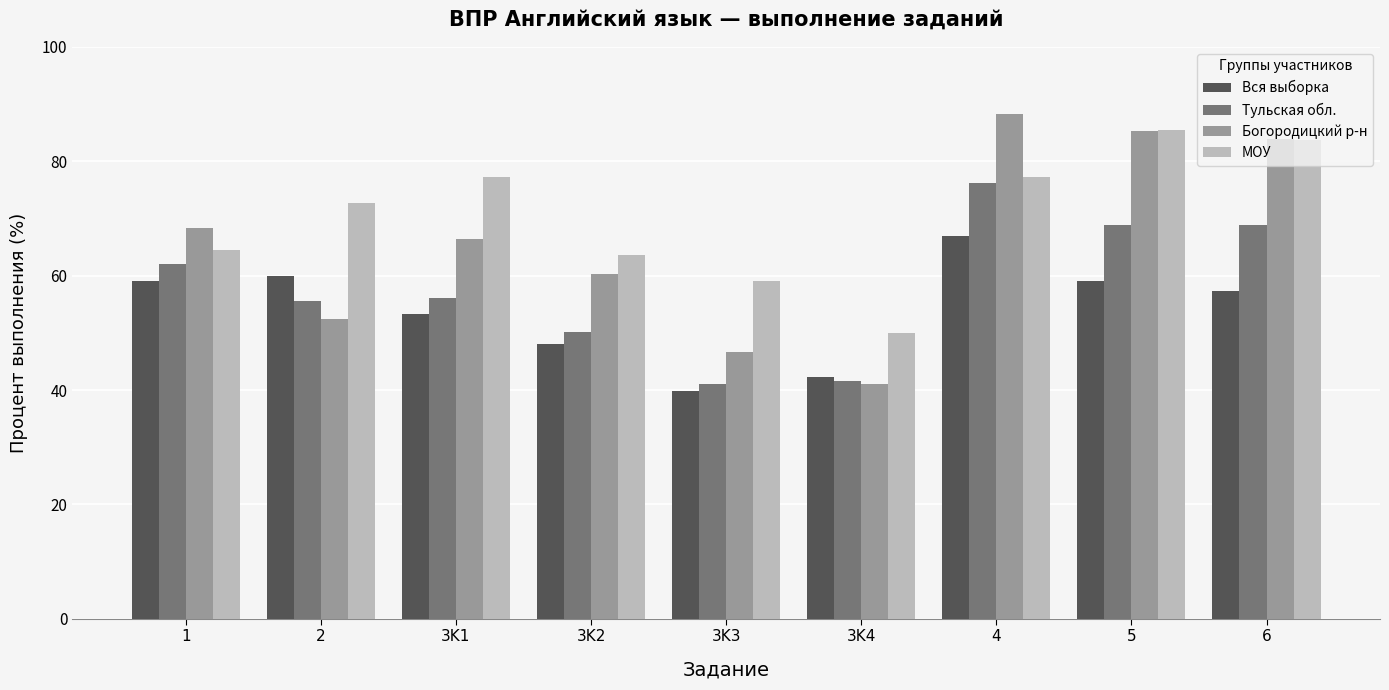

What value does the Вся выборка series have at 6?

57.3